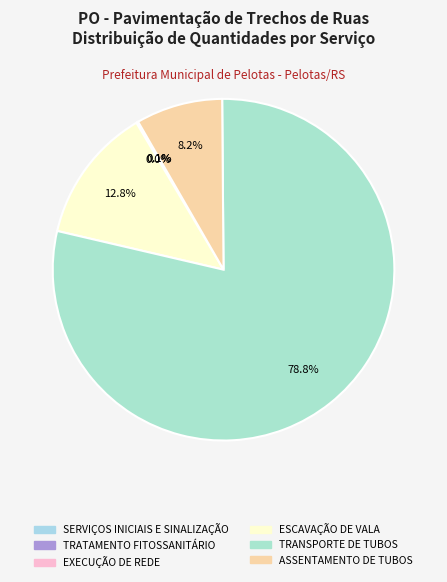

Is TRANSPORTE DE TUBOS the majority of the pie?

Yes